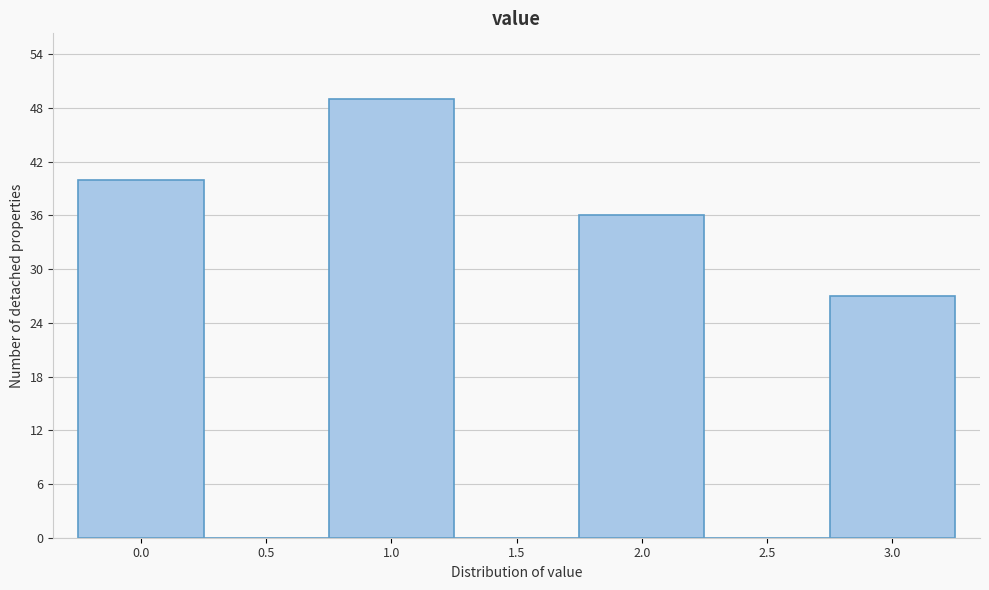

Reading left to right, list all the values displayed in this chart.

0.0=40	0.5=0	1.0=49	1.5=0	2.0=36	2.5=0	3.0=27